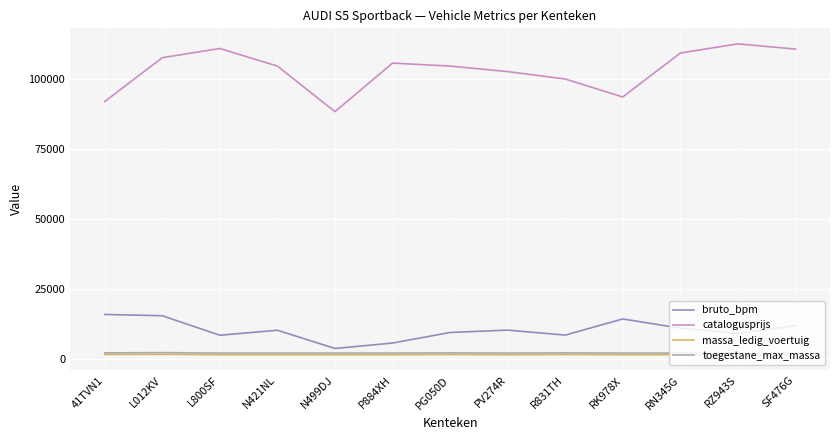

True or false: bruto_bpm has a value of 3863 at N499DJ.

True